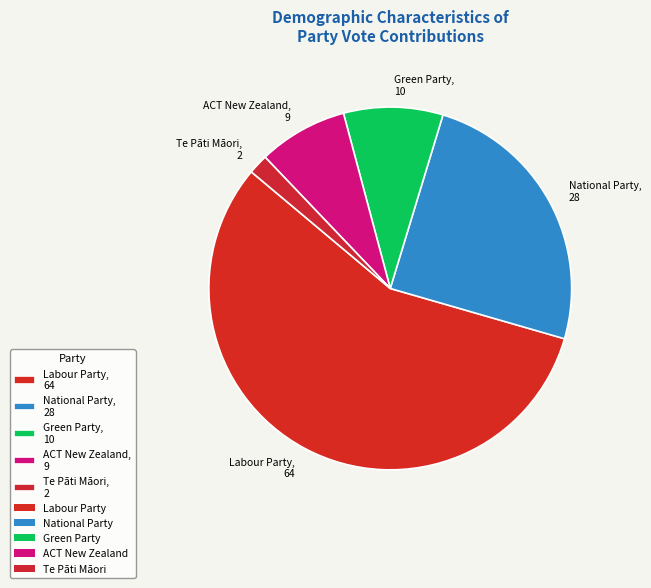

Rank the categories by value from lowest to highest.

Te Pāti Māori, ACT New Zealand, Green Party, National Party, Labour Party